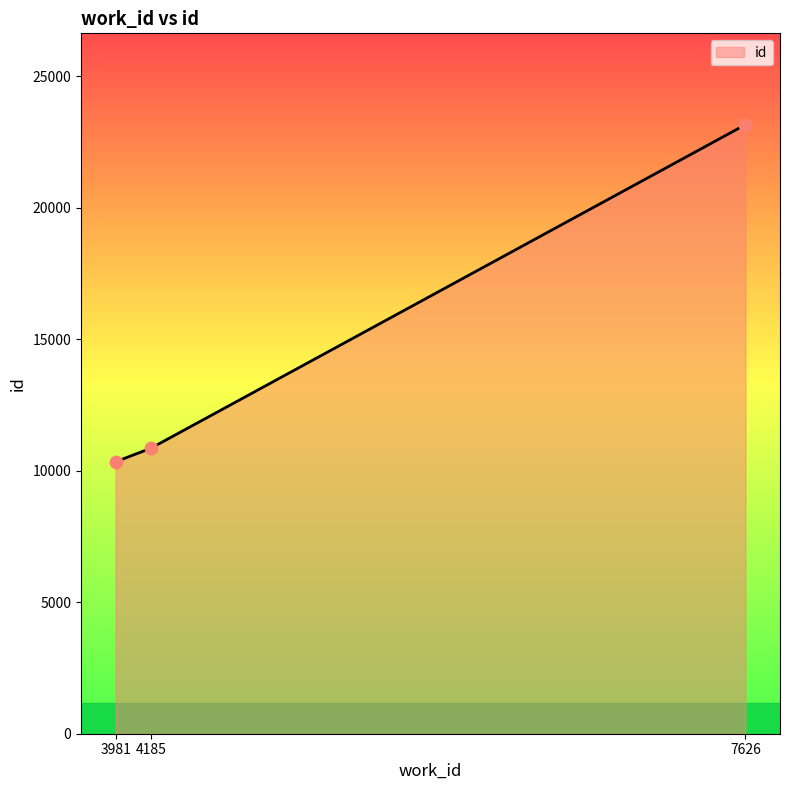

What is the change in value from 3981 to 4185?

+515